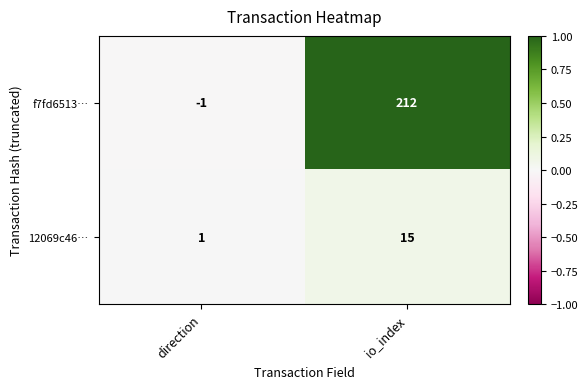

The 12069c46… series shows 15 at io_index. True or false?

True